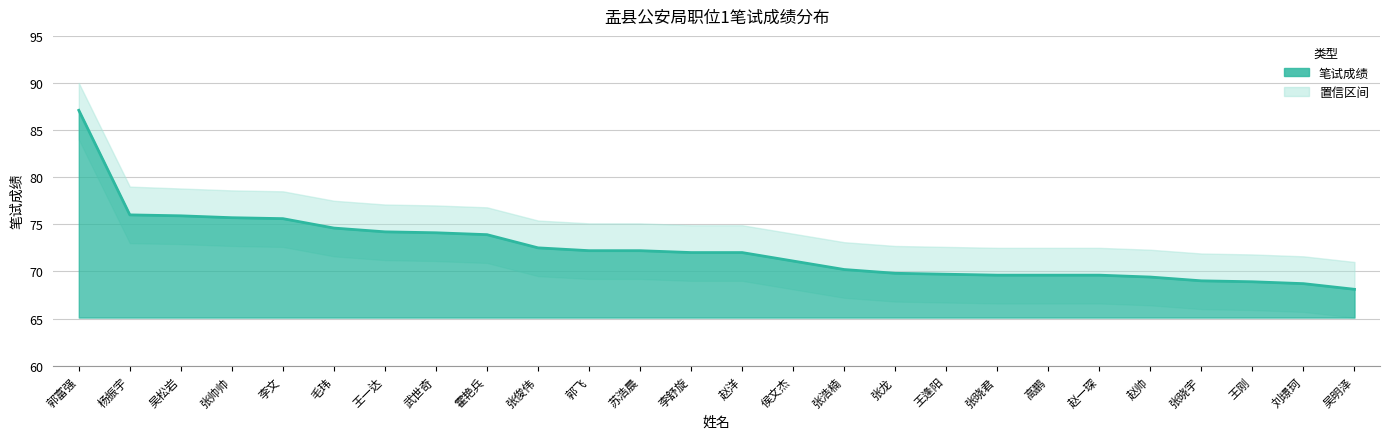

Does the chart have visible grid lines?

Yes